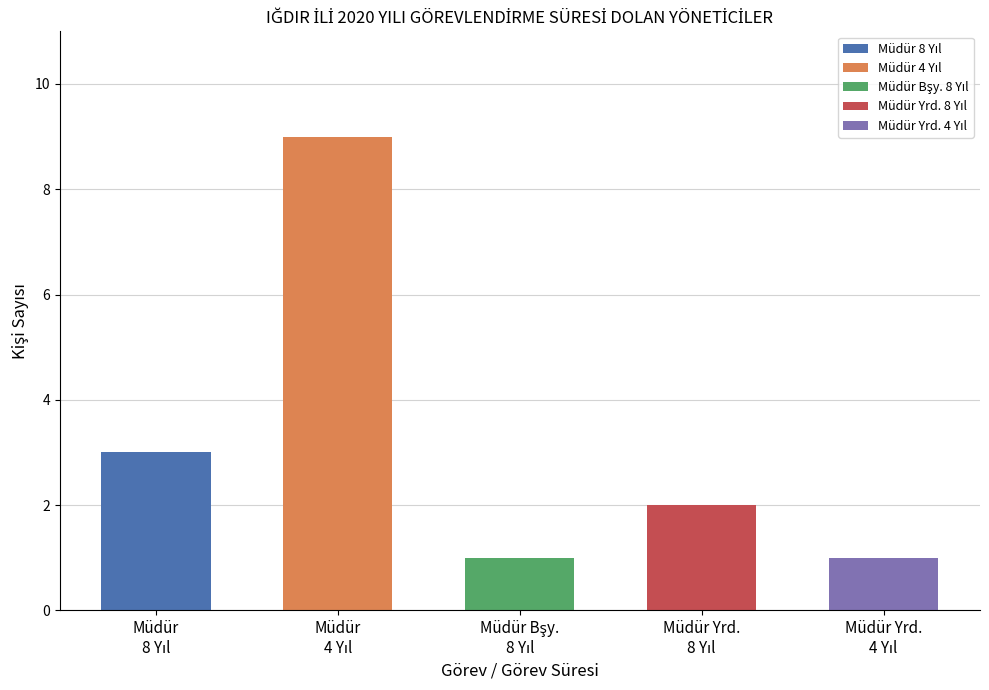

What is the maximum value shown in the chart?

9